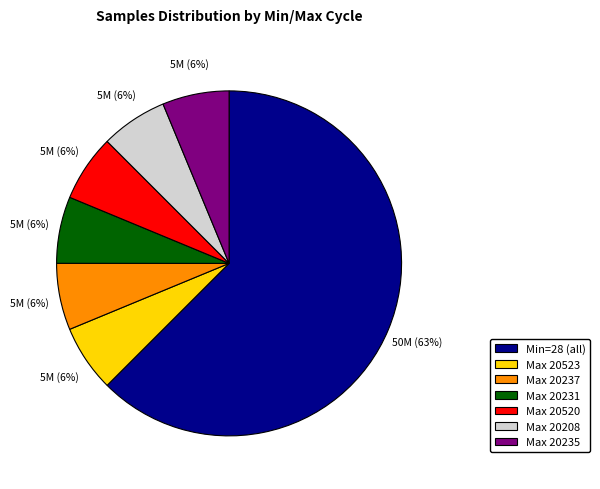

To the nearest percent, what portion does Max 20237 represent?

6%